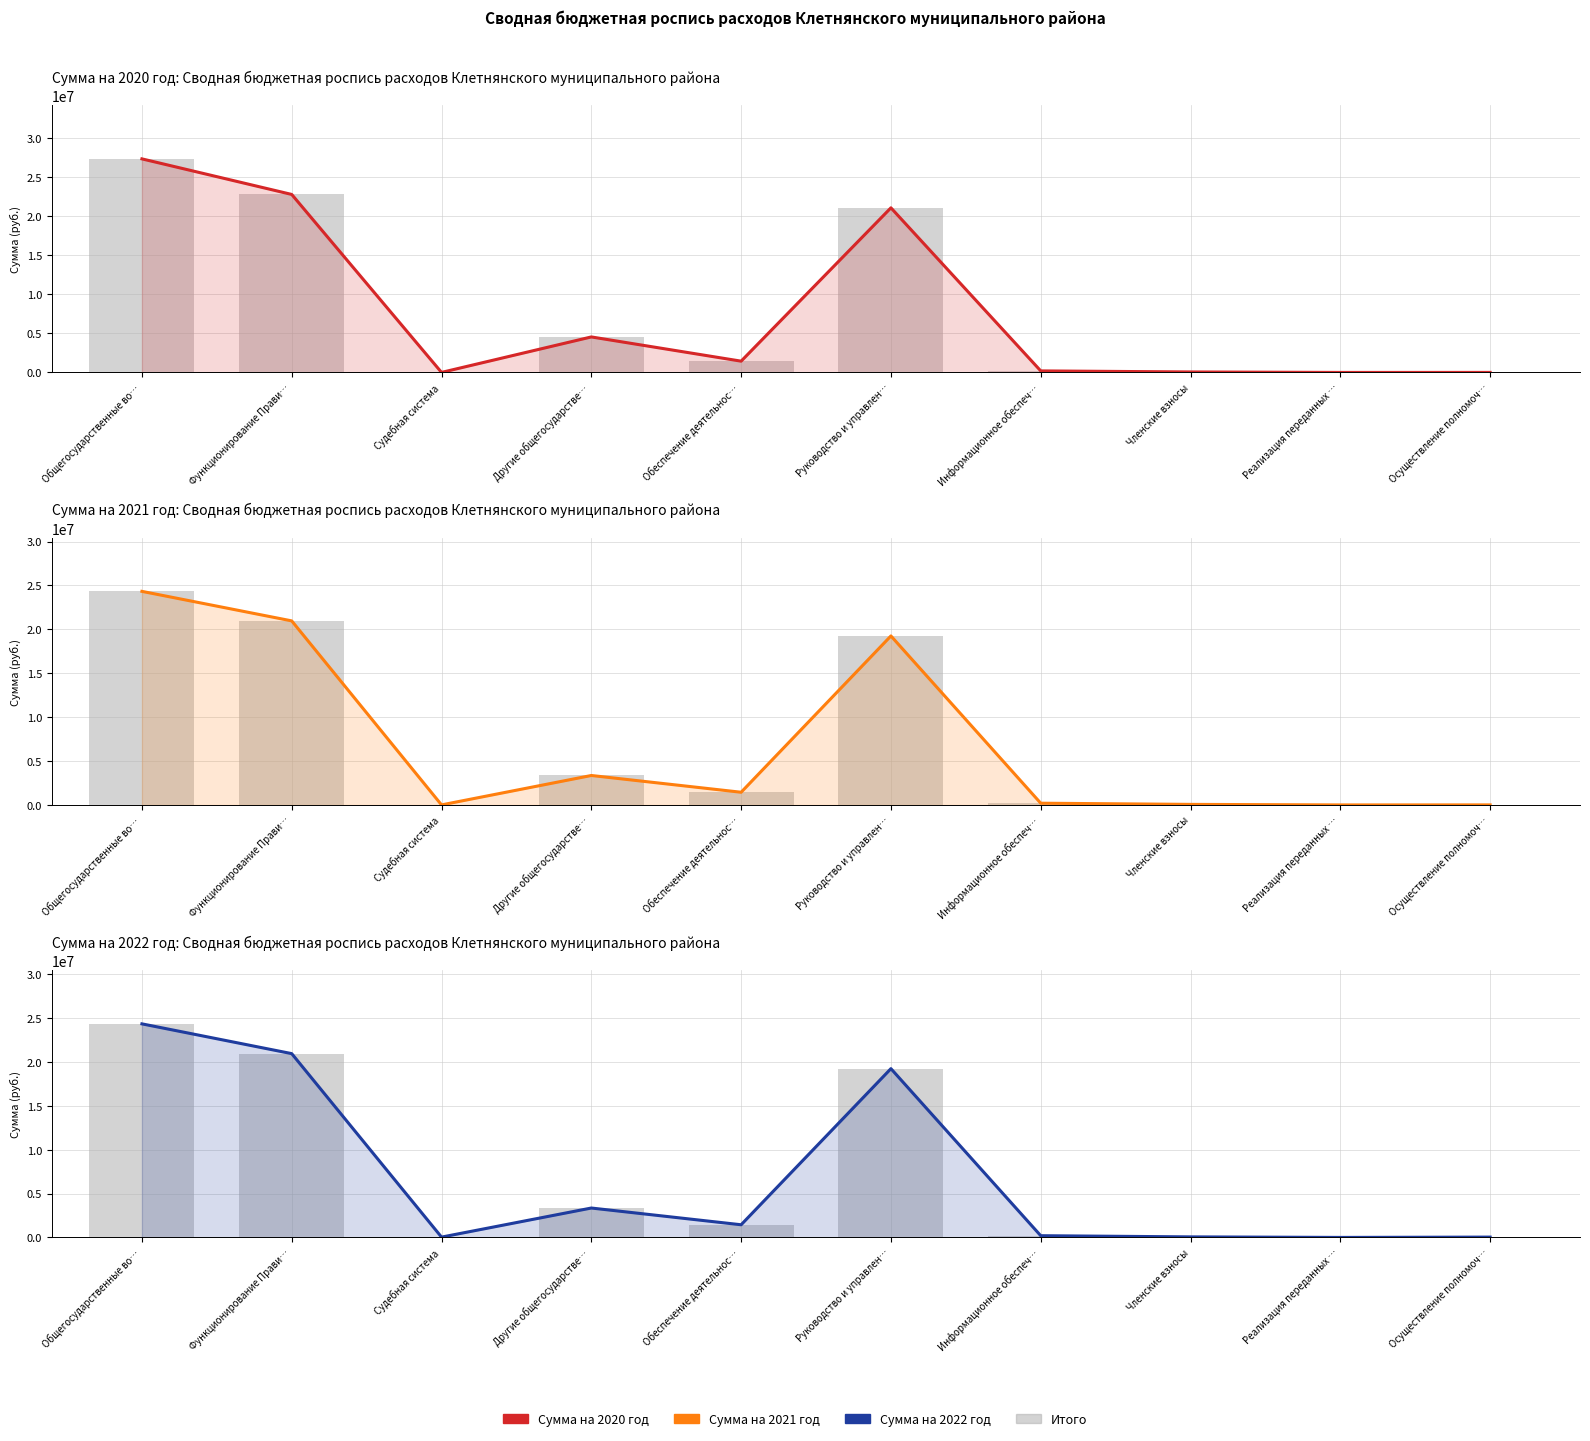

At which label does Сумма на 2022 год reach its peak?

Общегосударственные во…